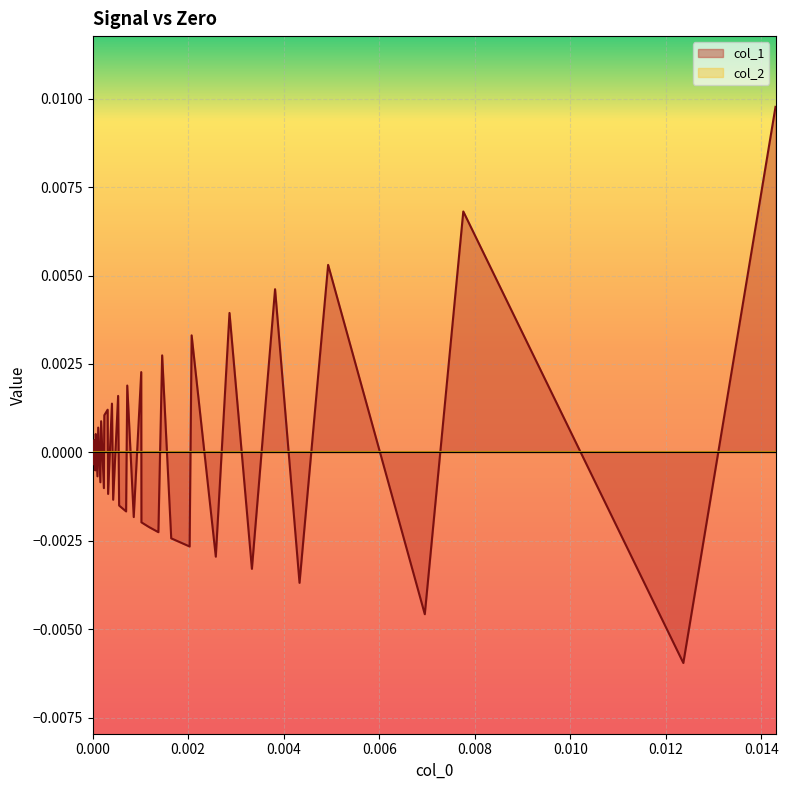

Which series has the largest range (max minus min)?

col_1